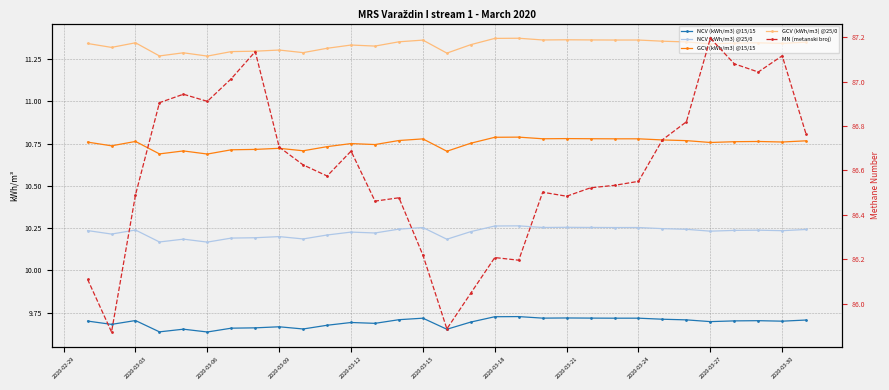

What is the lowest value of the NCV (kWh/m3) @25/0 series?

10.2